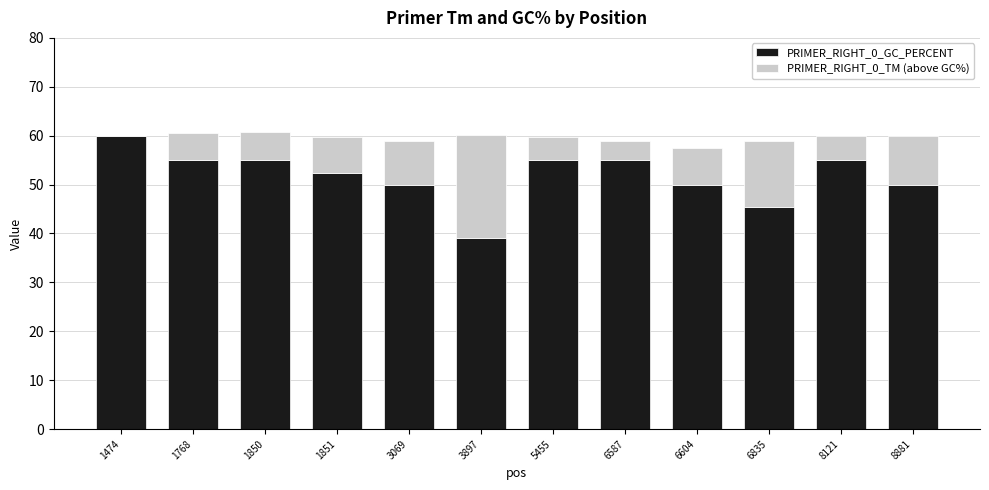

How many values in the PRIMER_RIGHT_0_TM (above GC%) series are below 7?

6